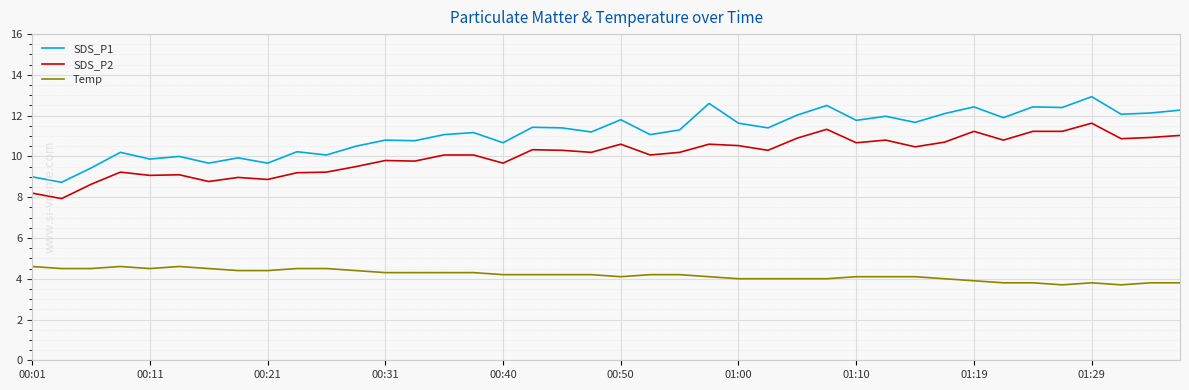

True or false: Temp and SDS_P1 intersect in this chart.

False